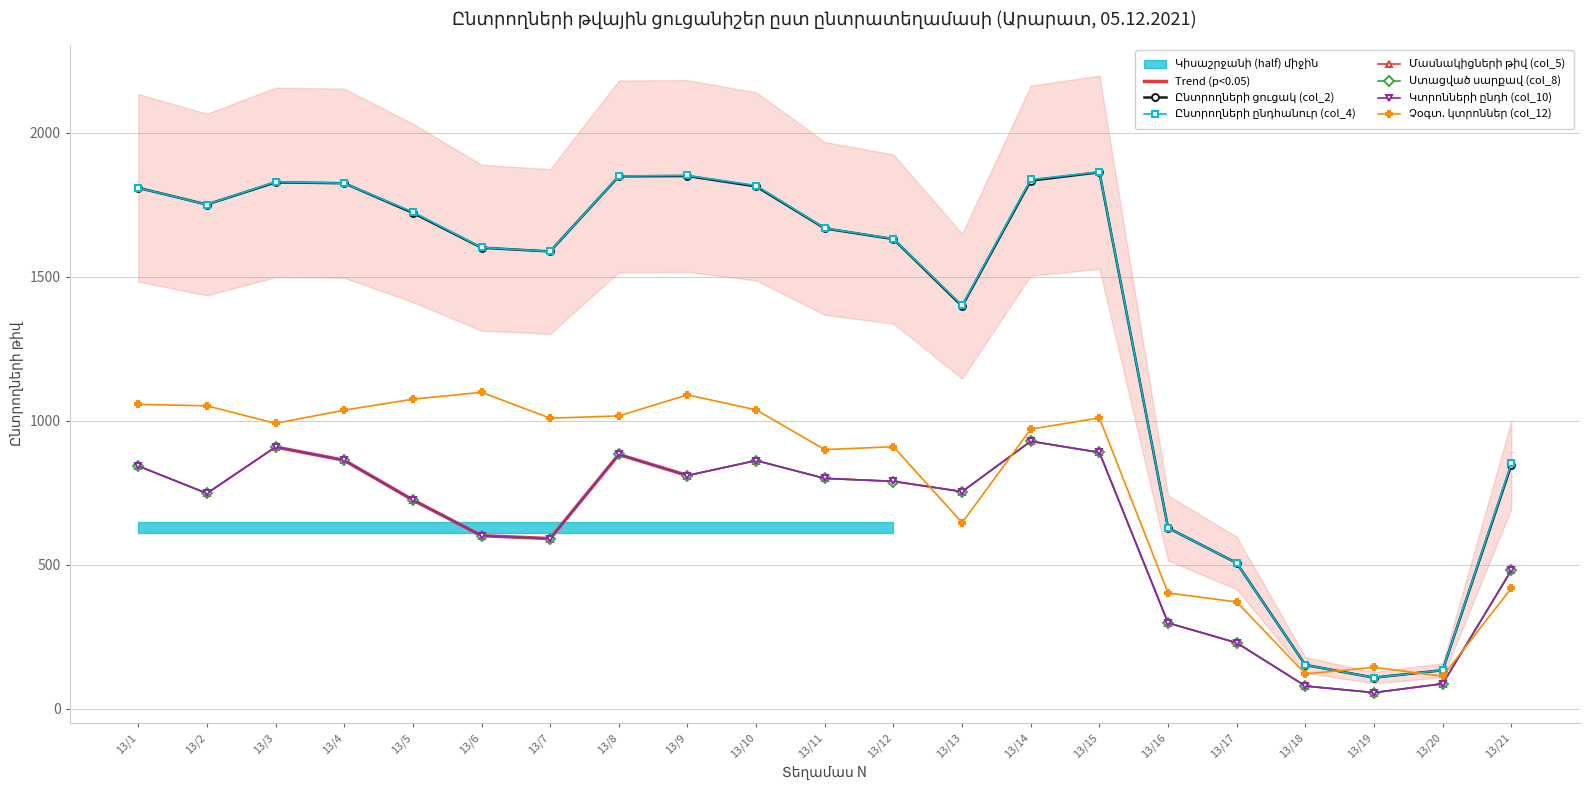

Reading left to right, transcribe all the data shown in this chart.

Ընտրողների ցուցակ (col_2): 13/1=1809	13/2=1751	13/3=1828	13/4=1825	13/5=1722	13/6=1601	13/7=1588	13/8=1849	13/9=1850	13/10=1814	13/11=1668	13/12=1631	13/13=1398	13/14=1834	13/15=1863	13/16=628	13/17=506	13/18=152	13/19=108	13/20=134	13/21=847
Ընտրողների ընդհանուր (col_4): 13/1=1809	13/2=1751	13/3=1830	13/4=1825	13/5=1725	13/6=1602	13/7=1588	13/8=1850	13/9=1852	13/10=1817	13/11=1669	13/12=1632	13/13=1401	13/14=1838	13/15=1864	13/16=628	13/17=506	13/18=152	13/19=108	13/20=134	13/21=852
Մասնակիցների թիվ (col_5): 13/1=843	13/2=748	13/3=909	13/4=863	13/5=725	13/6=601	13/7=591	13/8=884	13/9=810	13/10=862	13/11=800	13/12=790	13/13=754	13/14=929	13/15=890	13/16=298	13/17=229	13/18=79	13/19=56	13/20=87	13/21=481
Ստացված սարքավ (col_8): 13/1=843	13/2=748	13/3=909	13/4=863	13/5=725	13/6=601	13/7=591	13/8=883	13/9=810	13/10=862	13/11=800	13/12=789	13/13=754	13/14=929	13/15=890	13/16=298	13/17=229	13/18=79	13/19=56	13/20=87	13/21=481
Կտրոնների ընդհ (col_10): 13/1=843	13/2=748	13/3=909	13/4=863	13/5=725	13/6=601	13/7=591	13/8=883	13/9=810	13/10=862	13/11=800	13/12=790	13/13=754	13/14=929	13/15=890	13/16=298	13/17=229	13/18=79	13/19=56	13/20=87	13/21=481
Չօգտ. կտրոններ (col_12): 13/1=1057	13/2=1052	13/3=991	13/4=1037	13/5=1075	13/6=1099	13/7=1009	13/8=1017	13/9=1090	13/10=1038	13/11=900	13/12=910	13/13=646	13/14=971	13/15=1010	13/16=402	13/17=371	13/18=121	13/19=144	13/20=113	13/21=419